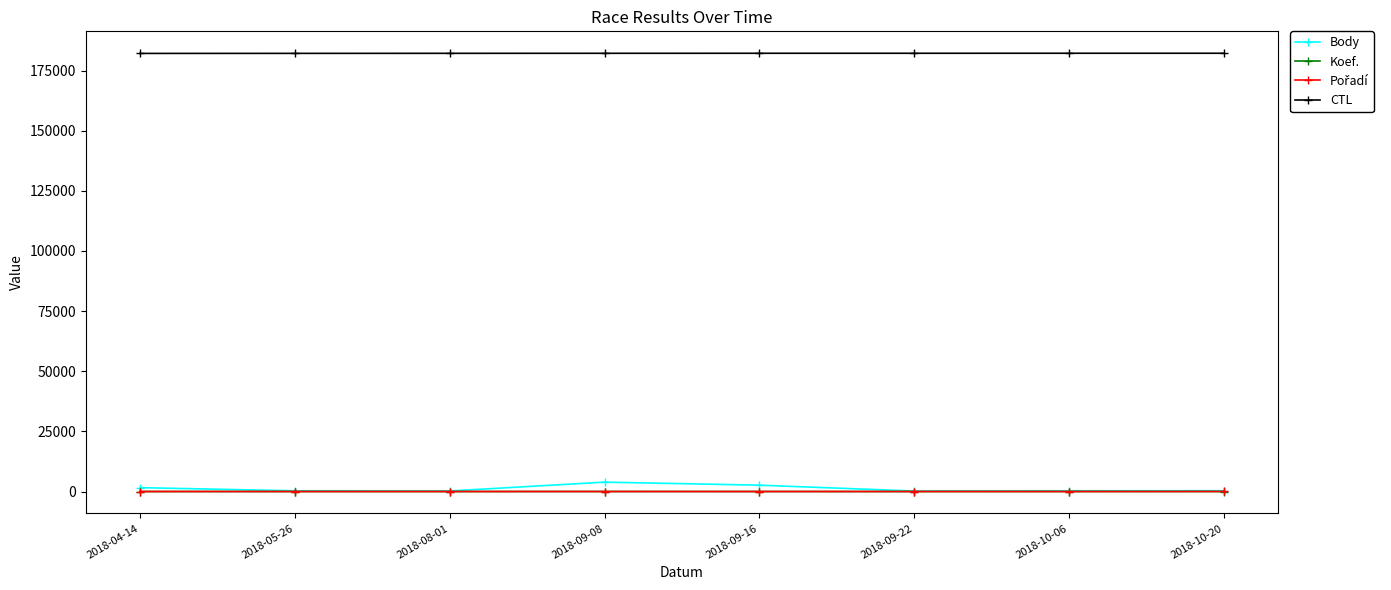

True or false: CTL and Koef. intersect in this chart.

False